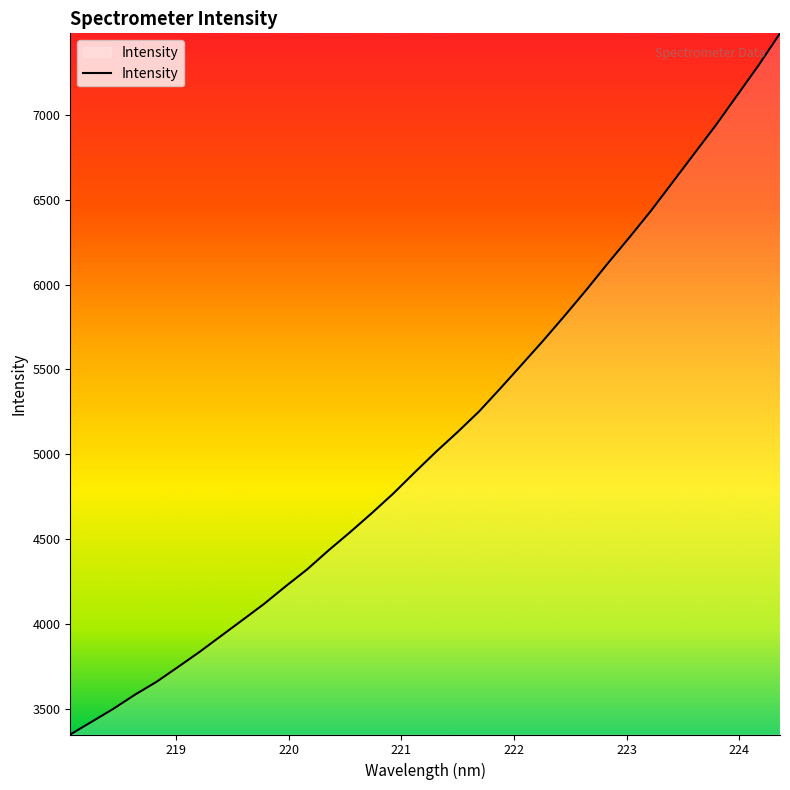

True or false: there are more than 2 points higher than both neighbors.

False